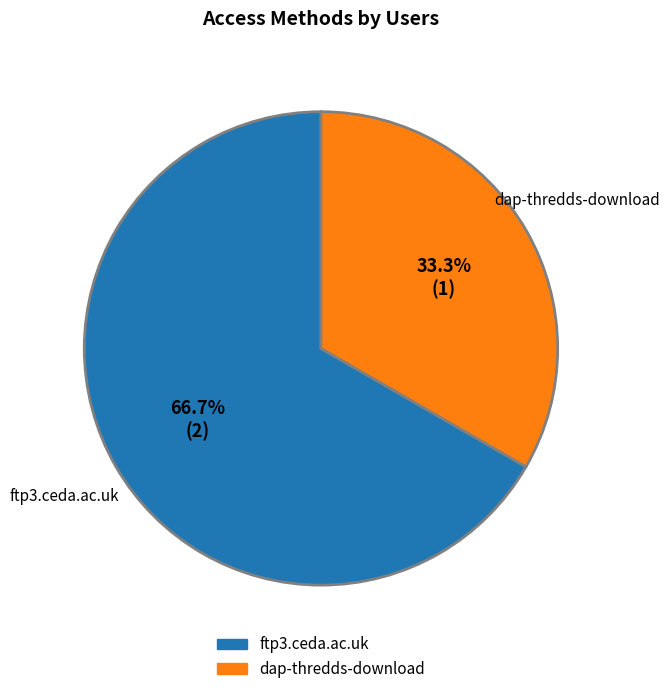

Is there any slice that represents more than half of the pie?

Yes